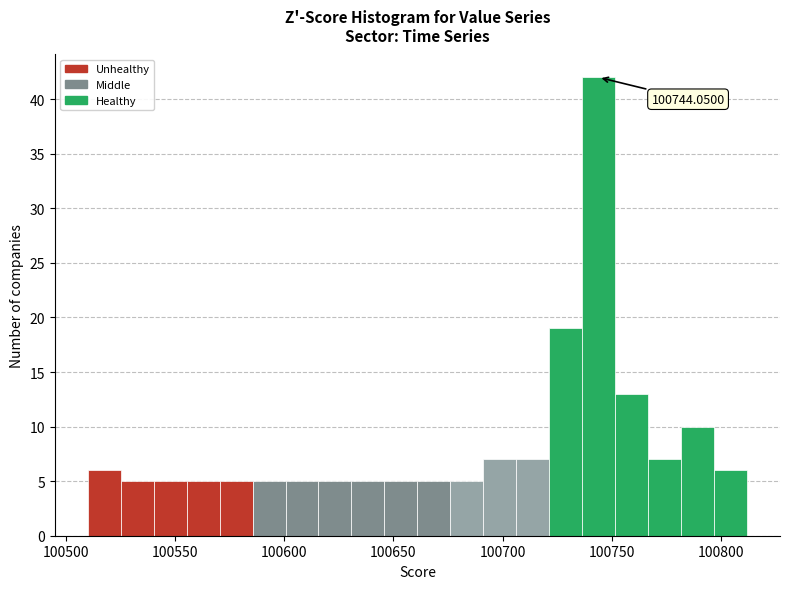

Around what value on the x-axis is the tallest bar? Give the approximate position of its centre, as read against the axis.

100745